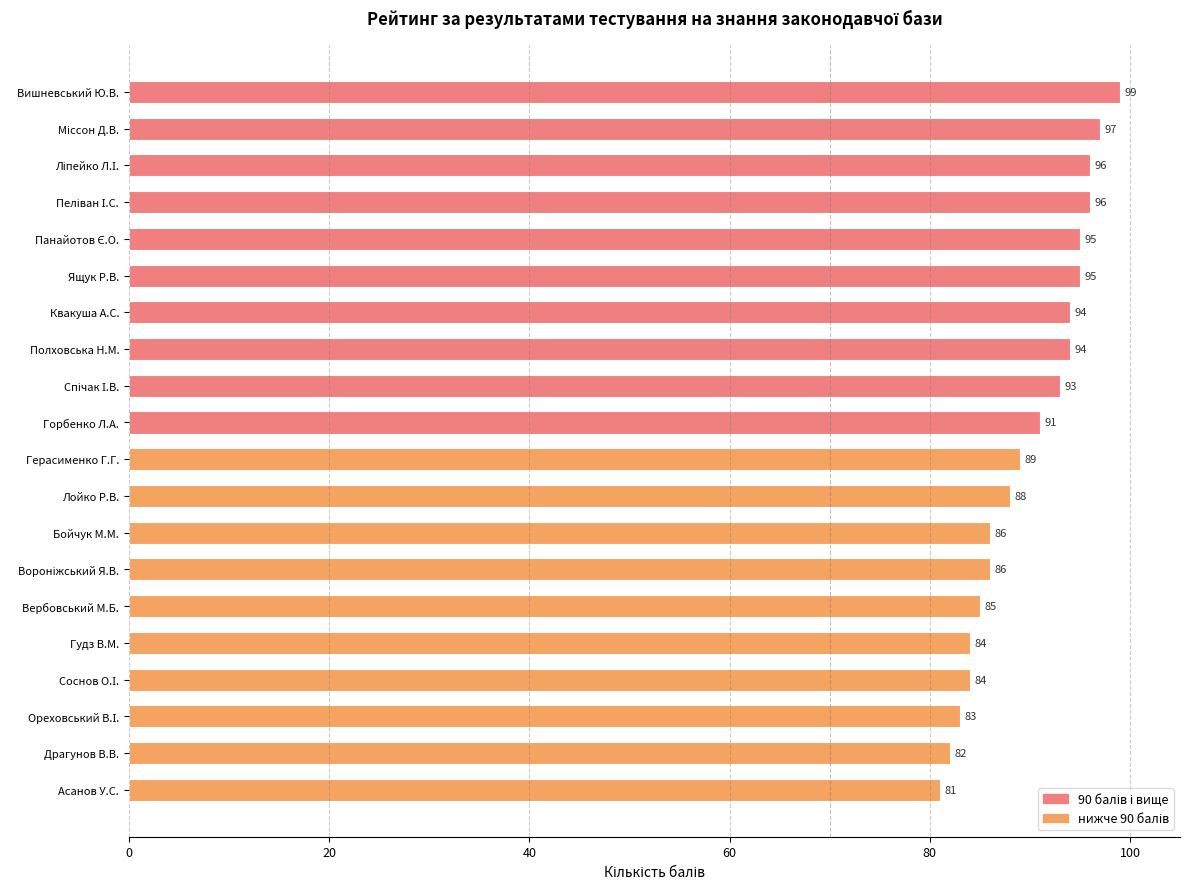

Which label corresponds to the smallest value in the chart?

Асанов У.С.